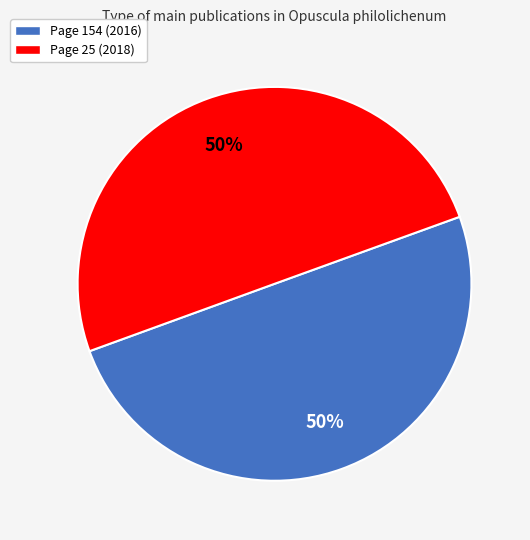

To the nearest percent, what is the combined percentage of Page 154 (2016) and Page 25 (2018)?

100%